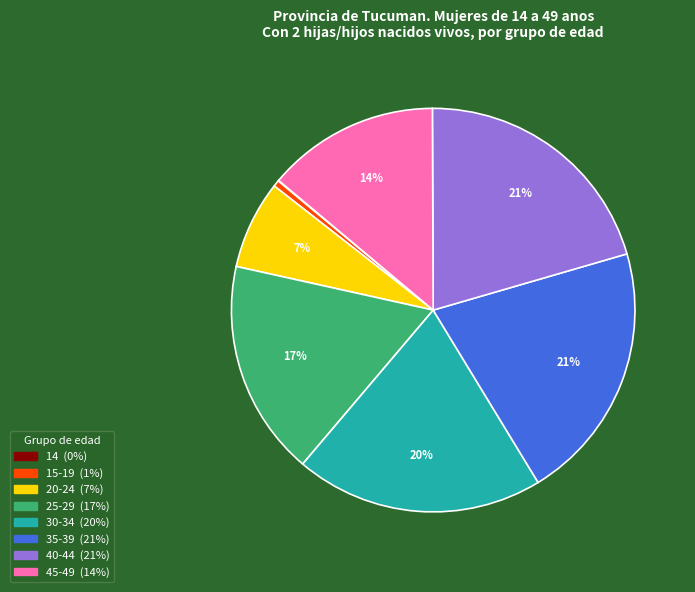

To the nearest percent, what is the average slice percentage?

12%